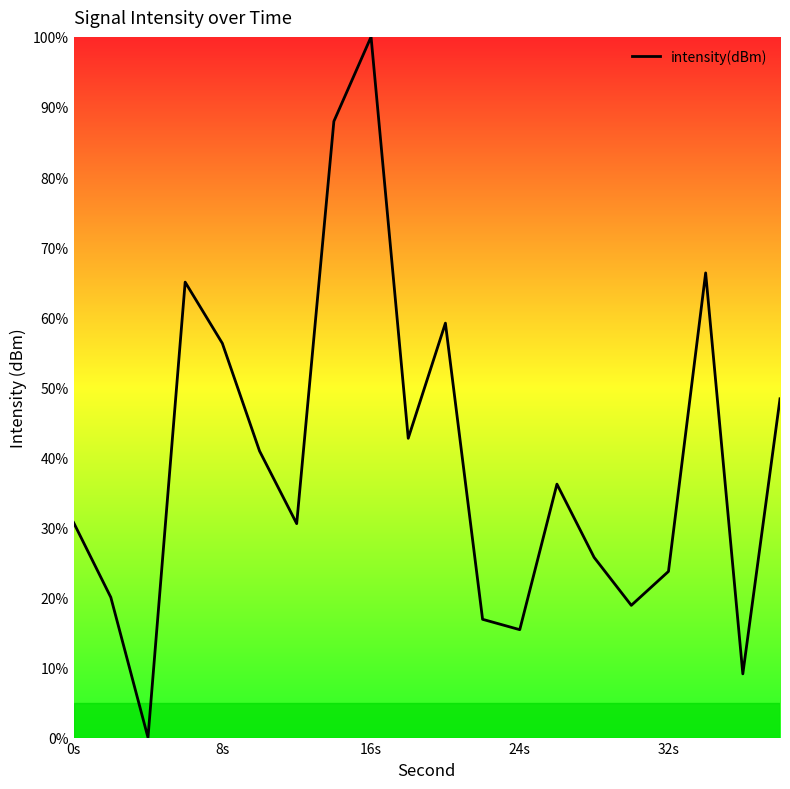

What is the greatest value displayed?

100.0